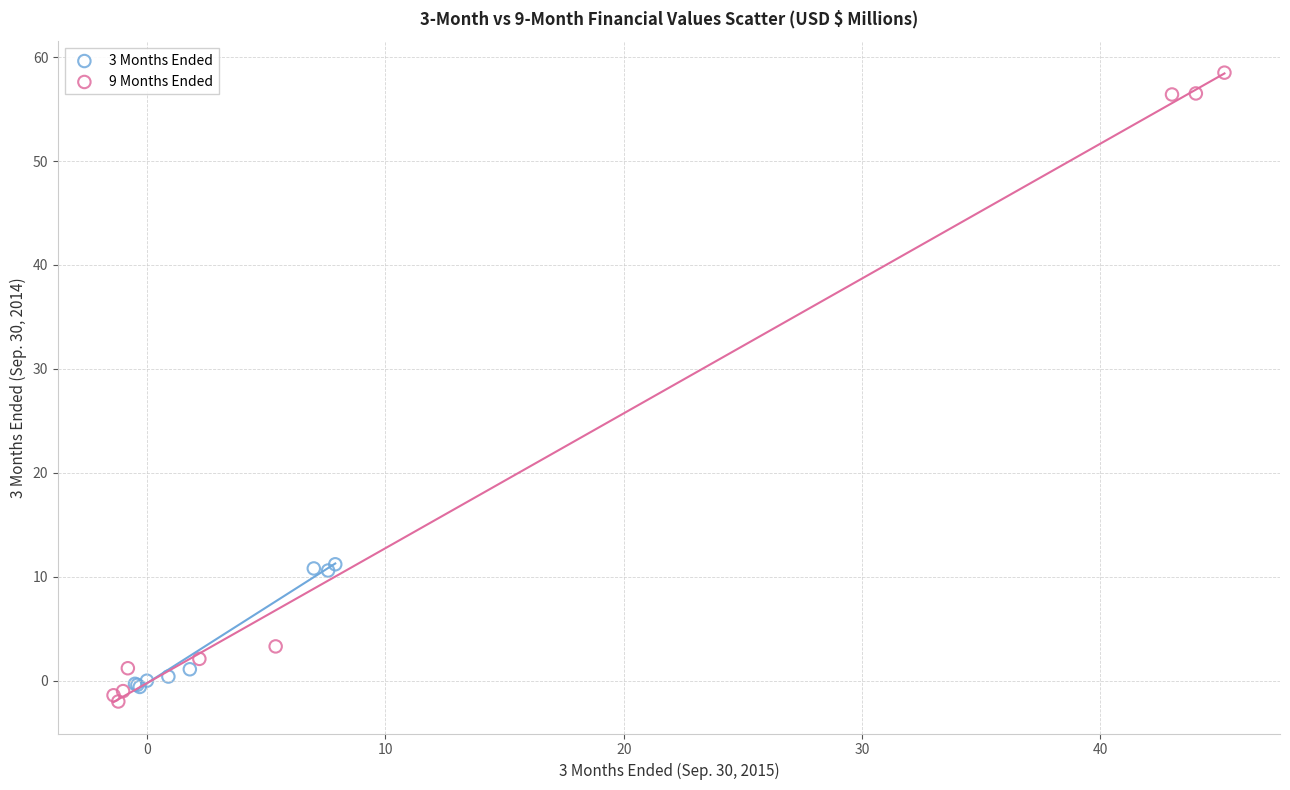

Which series has the largest Y range (max minus min)?

9 Months Ended